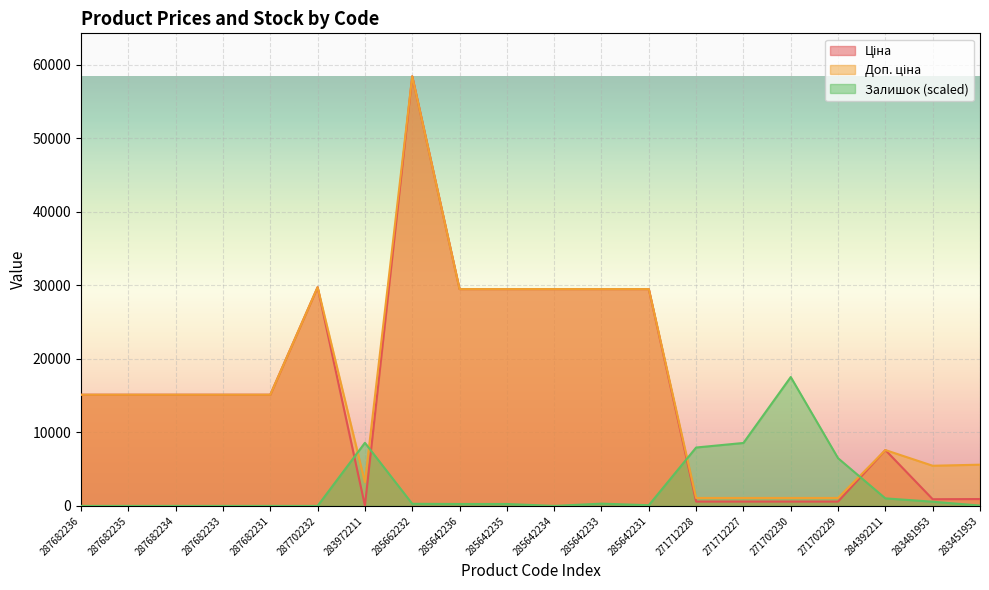

Does the chart display data point markers on the line(s)?

No